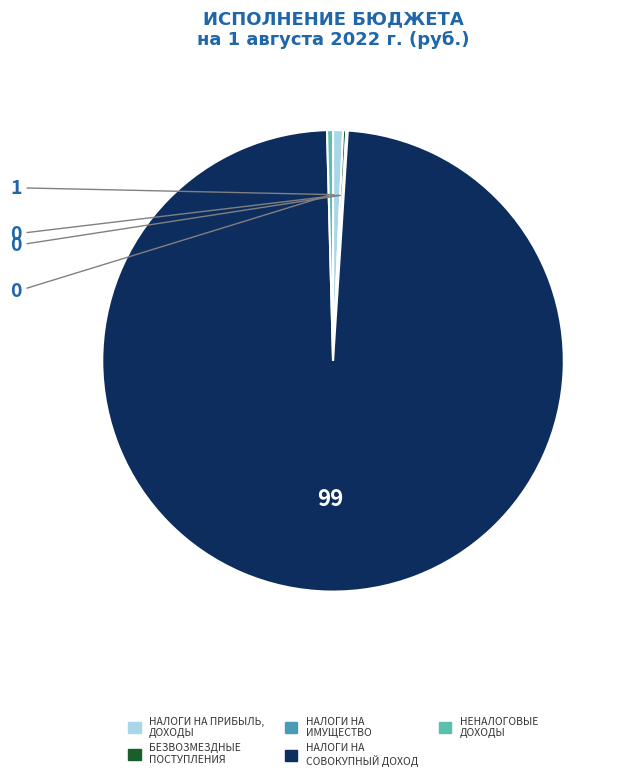

Does any single category account for the majority?

Yes